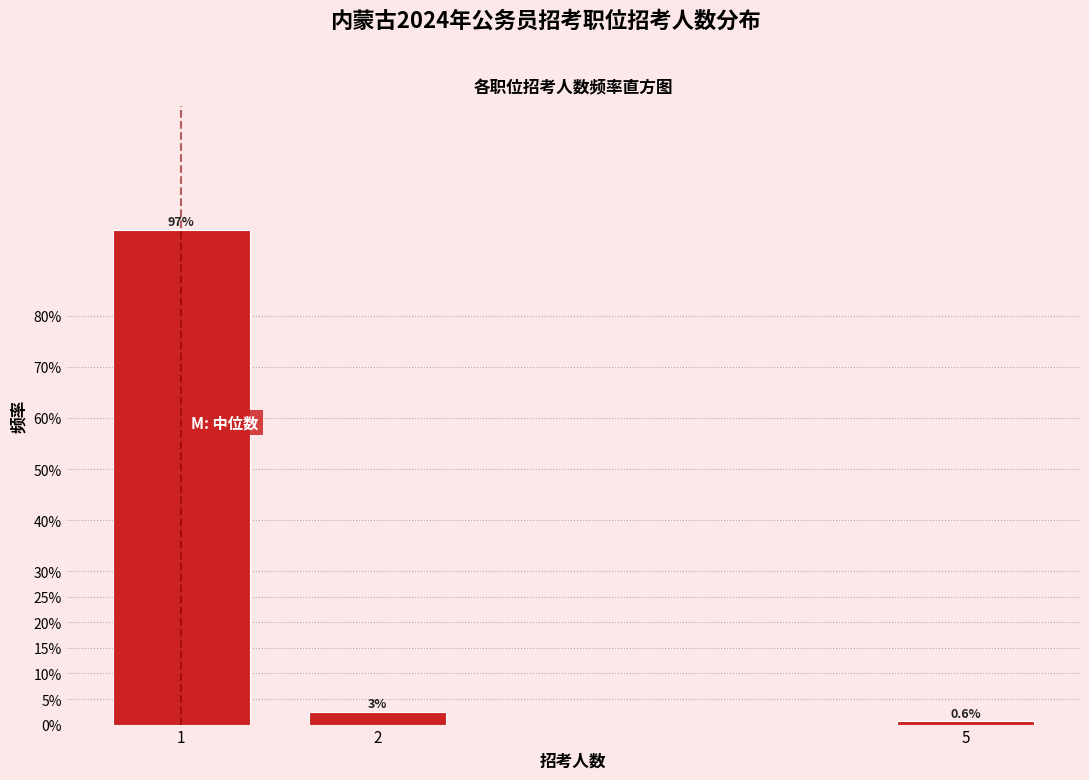

What is the value of the 3rd bar from the left?

0.6